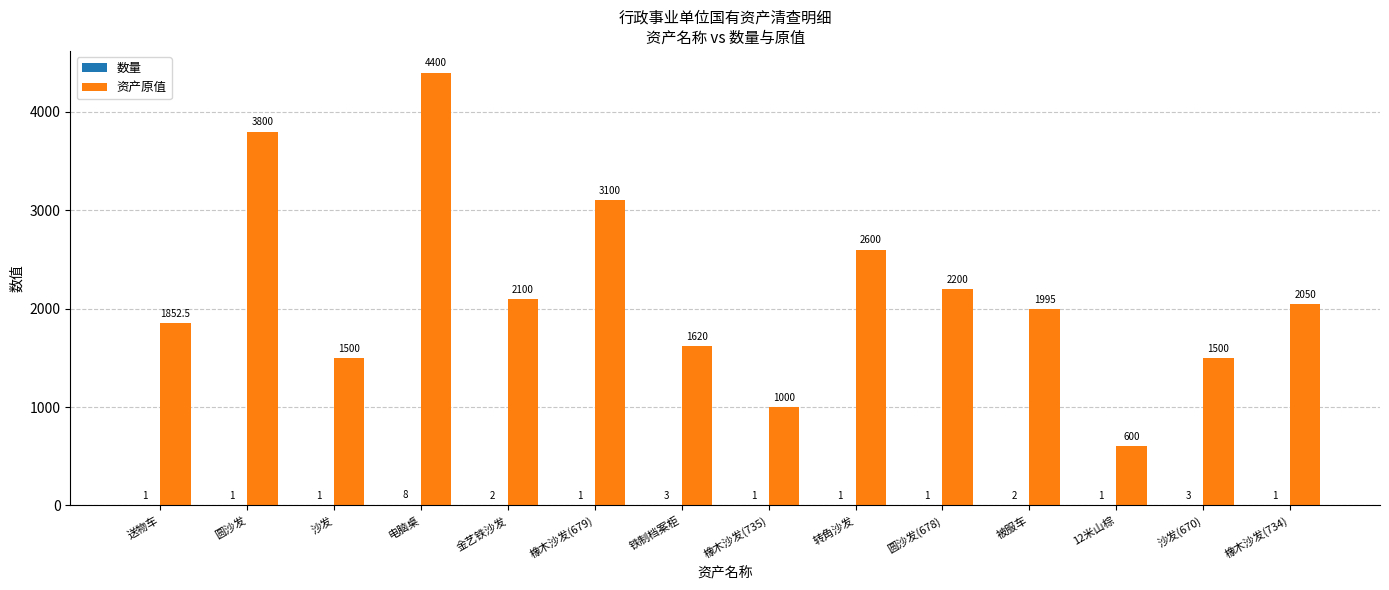

True or false: 资产原值 has a value of 956.7 at 沙发(670).

False